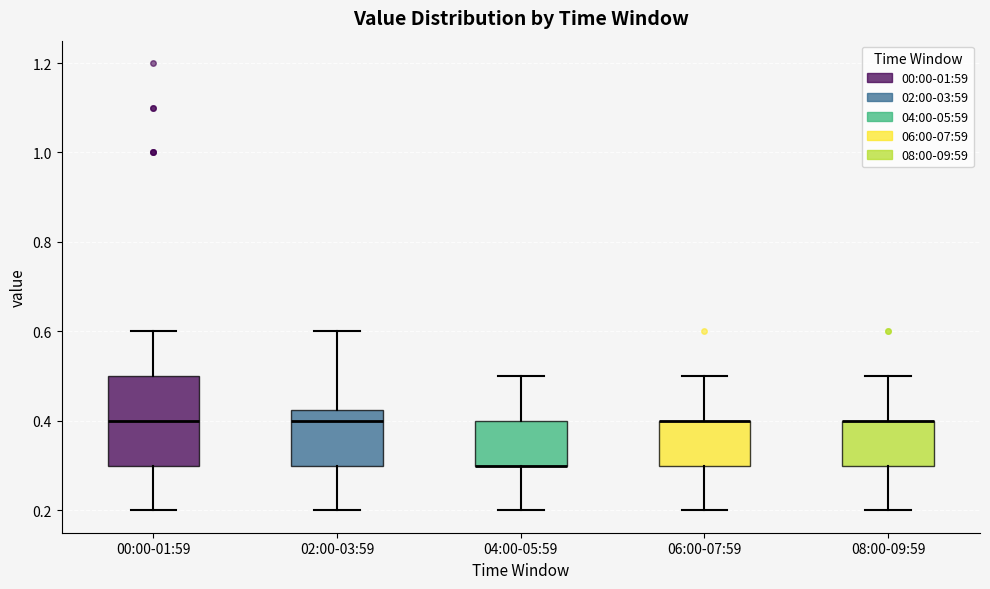

Reading left to right, transcribe this box plot: for each box, give where its median line is, the range the box spans, and where its two whiskers end, as read against the y-axis. The values are not printed on the chart, so give them approximately, as read against the axis.

00:00-01:59: median 0.40, box 0.30 to 0.50, whiskers 0.20 to 0.60
02:00-03:59: median 0.40, box 0.30 to 0.42, whiskers 0.20 to 0.60
04:00-05:59: median 0.30 (drawn on the box's lower edge), box 0.30 to 0.40, whiskers 0.20 to 0.50
06:00-07:59: median 0.40 (drawn on the box's upper edge), box 0.30 to 0.40, whiskers 0.20 to 0.50
08:00-09:59: median 0.40 (drawn on the box's upper edge), box 0.30 to 0.40, whiskers 0.20 to 0.50